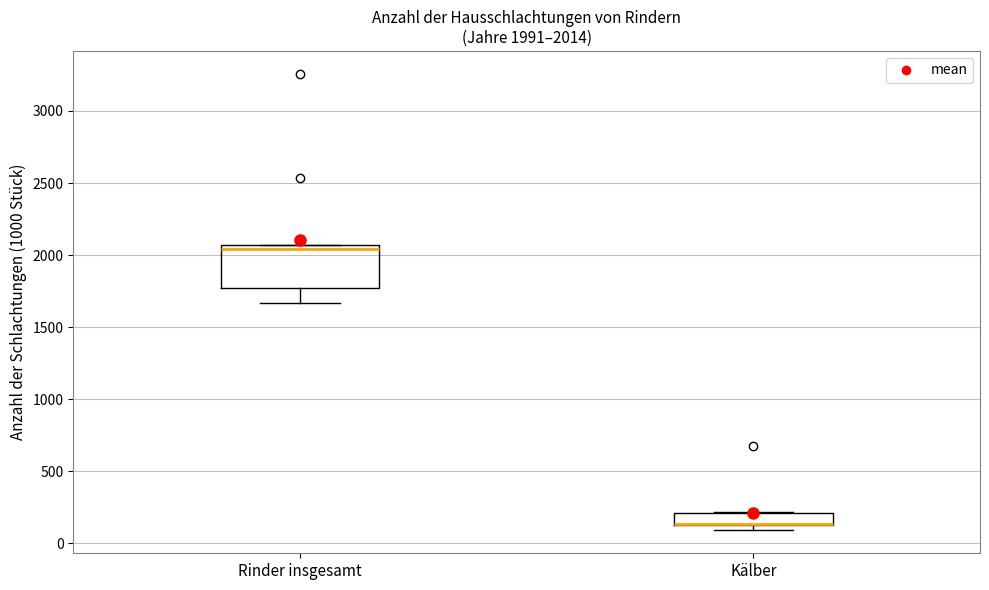

Comparing the boxes themselves (not the whiskers), which one is the tallest?

Rinder insgesamt